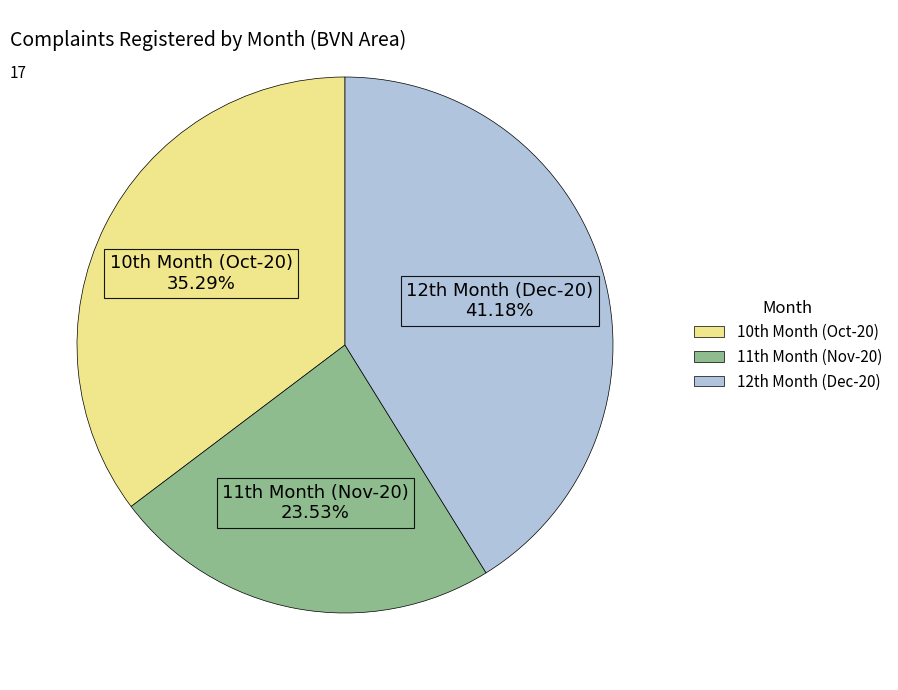

Which category has the biggest portion of the pie?

12th Month (Dec-20)